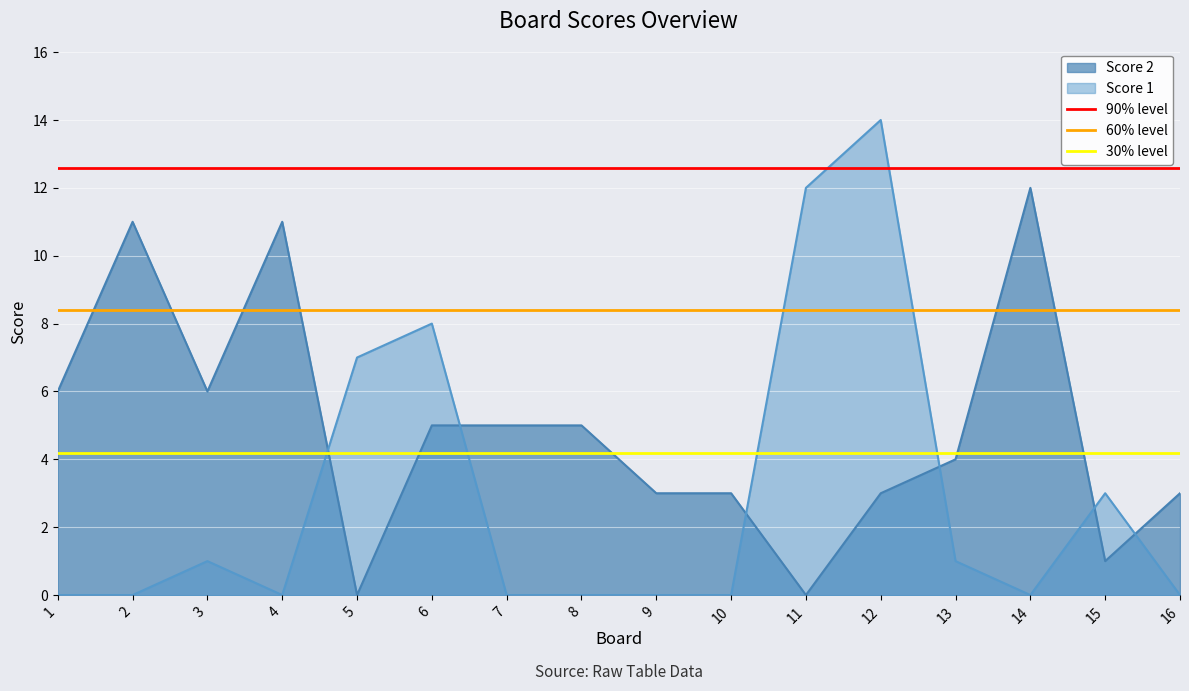

Which series ends up on top after the final intersection of Score 1 and Score 2?

Score 2